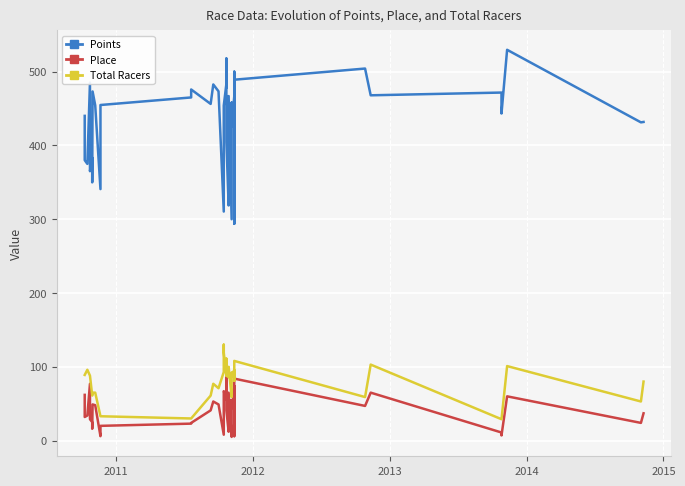

Is it true that Points equals 228.0 at 2014?

False